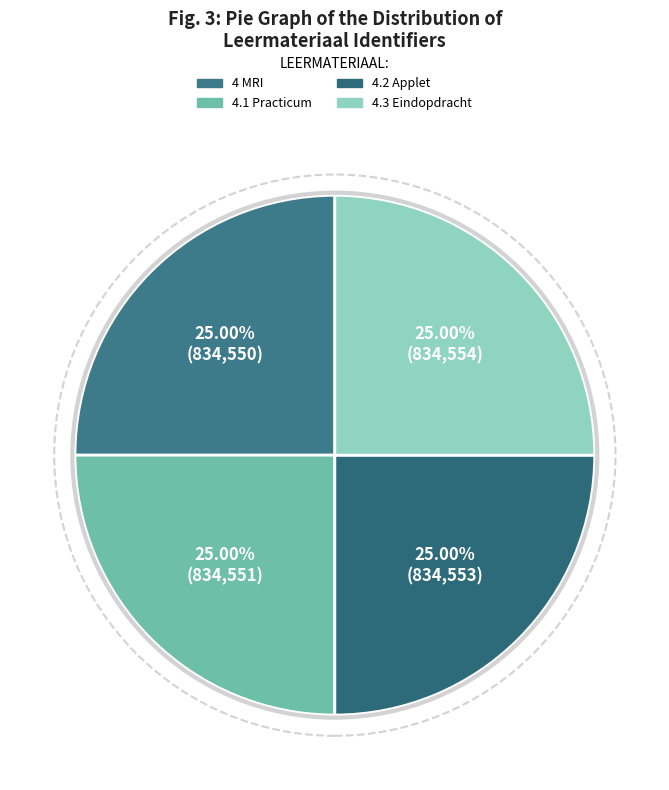

What percentage is the 4.2 Applet slice, to the nearest percent?

25%